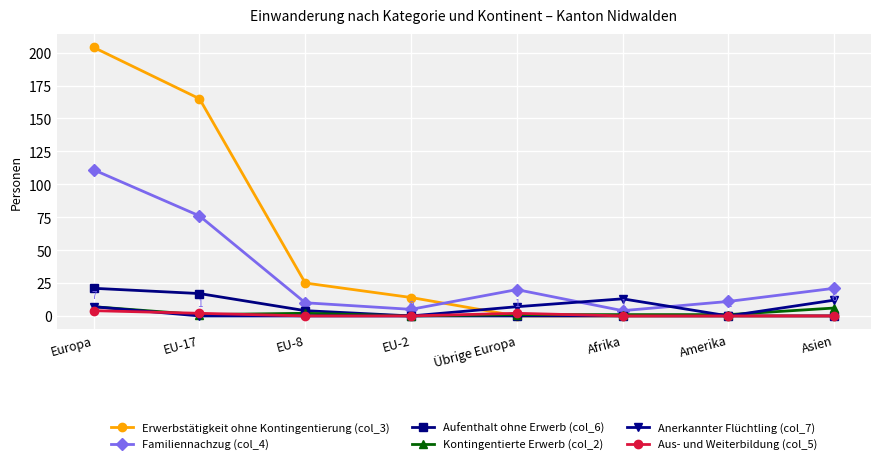

What is the difference between the Familiennachzug (col_4) values at Übrige Europa and Europa?

91